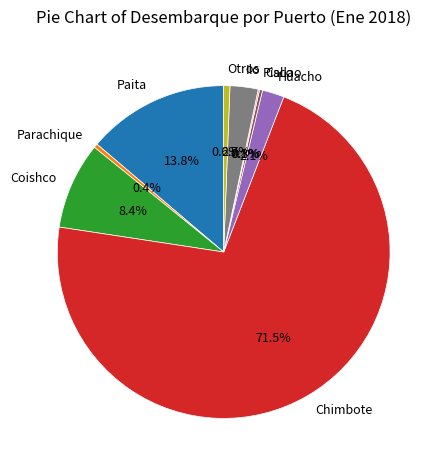

Which slice is the largest?

Chimbote